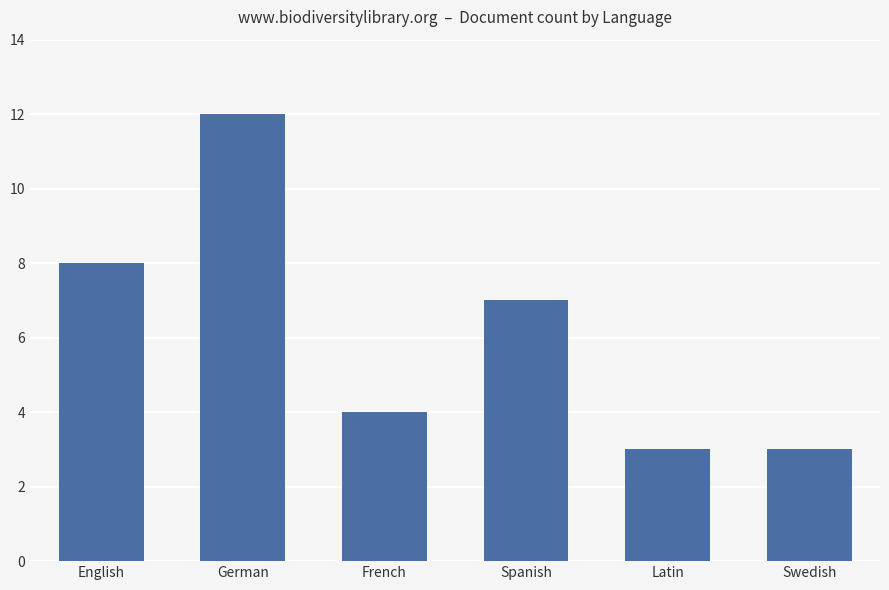

What is the change in value from English to Spanish?

-1